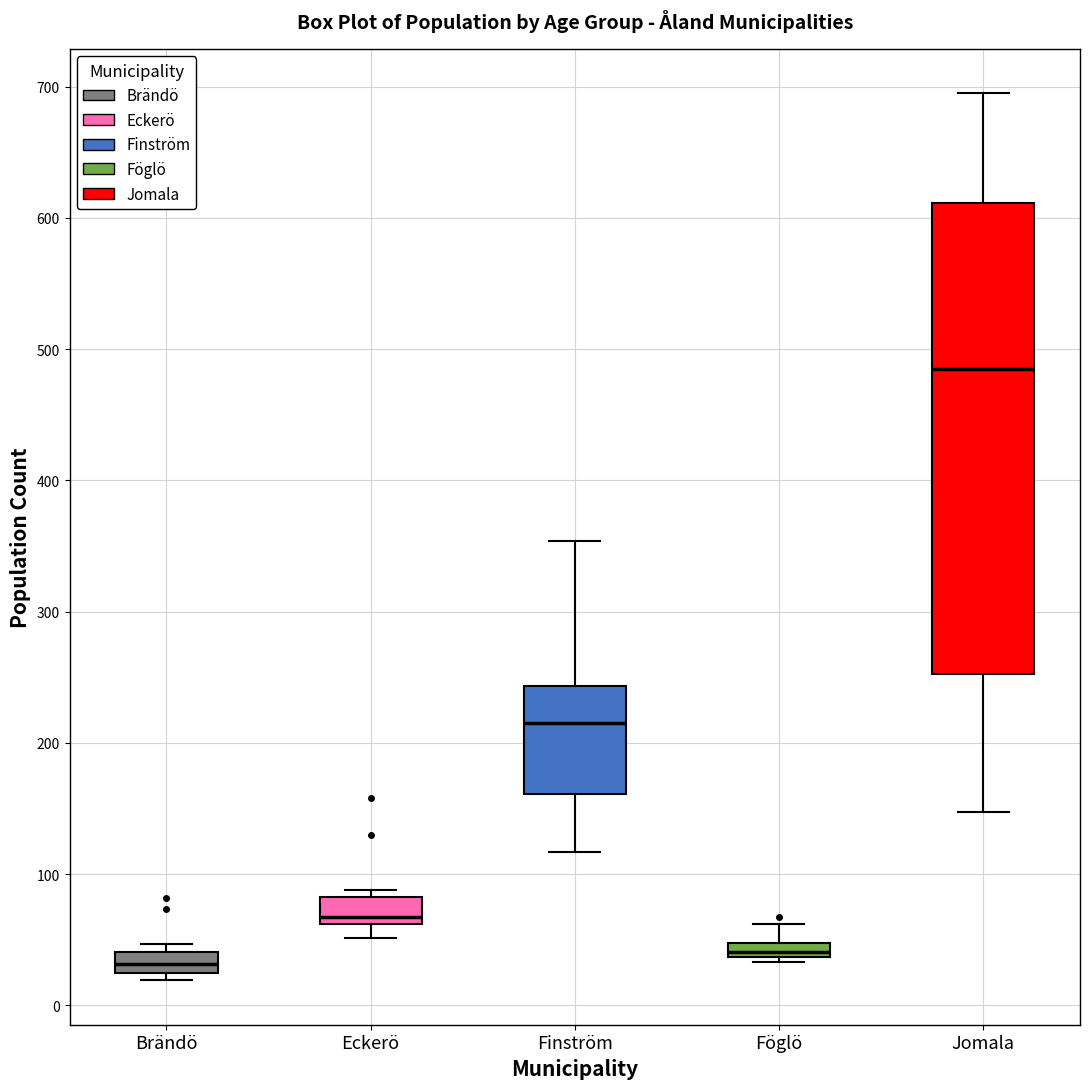

Where is the lower edge of the box for Brändö on the y-axis? The values are not printed on the chart, so give them approximately, as read against the axis.

20